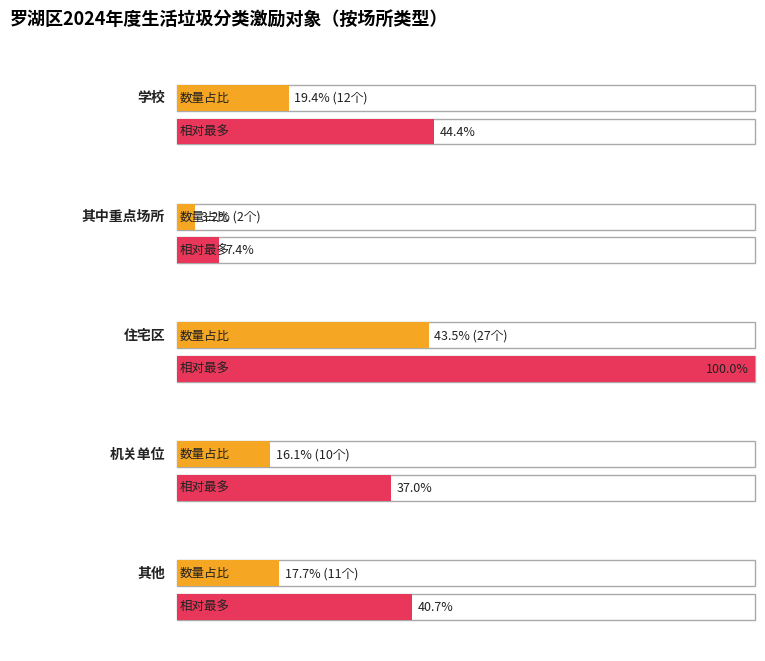

Approximately how many times larger is the value at counts compared to 2?

0.4